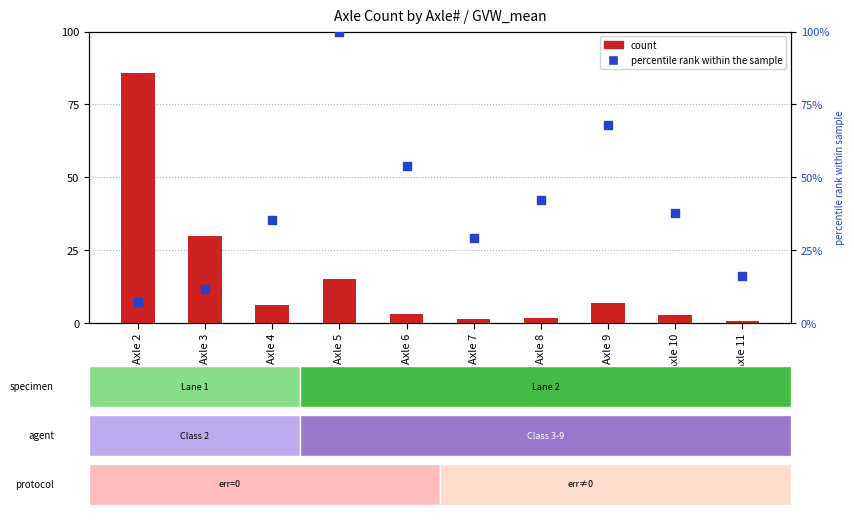

At how many categories does at least one series exceed 72?

5